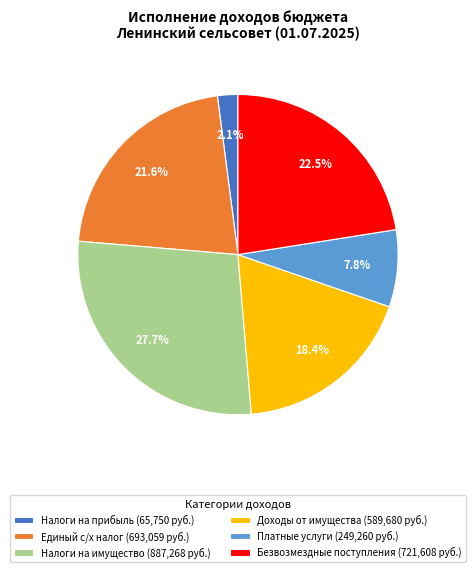

Rank the categories by value from highest to lowest.

Налоги на имущество (887,268 руб.), Безвозмездные поступления (721,608 руб.), Единый с/х налог (693,059 руб.), Доходы от имущества (589,680 руб.), Платные услуги (249,260 руб.), Налоги на прибыль (65,750 руб.)